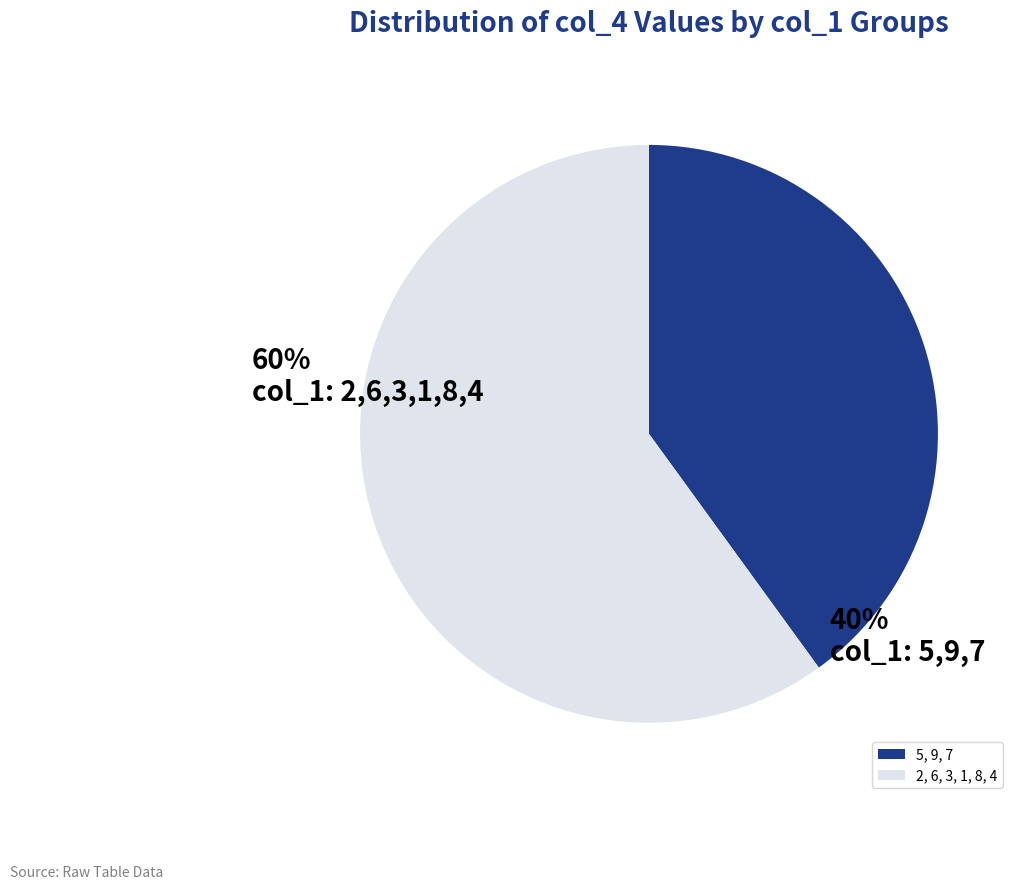

What is the largest slice in the pie chart?

2, 6, 3, 1, 8, 4